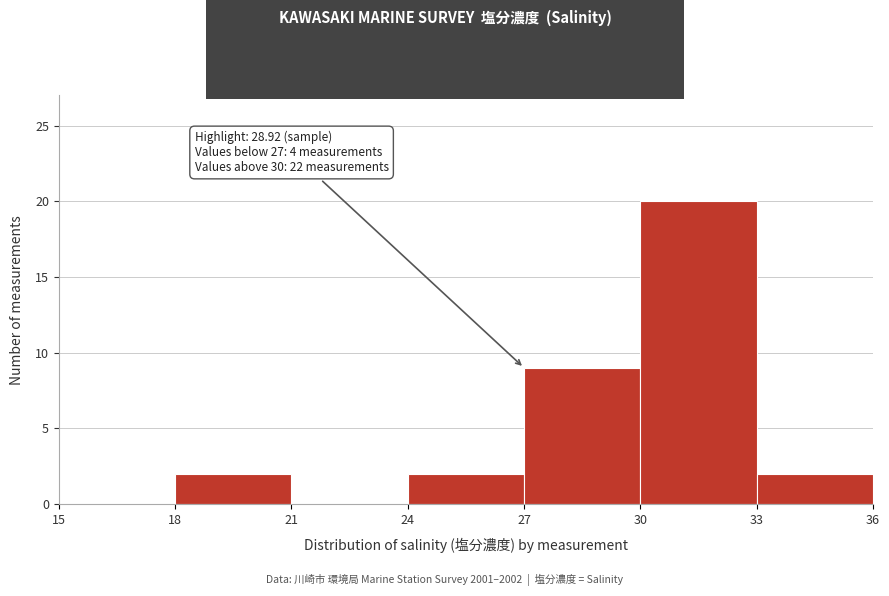

Which range on the x-axis has the tallest bar?

30 to 33